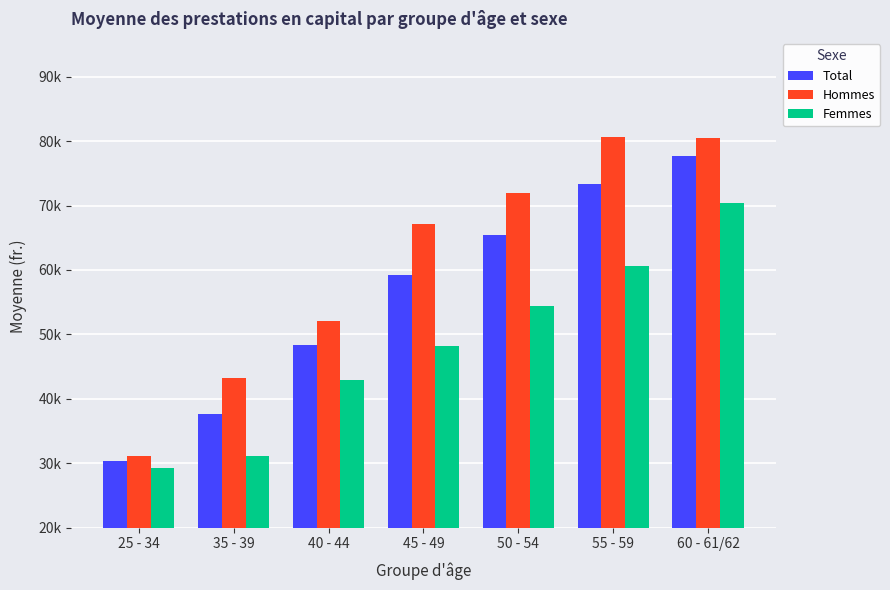

Reading left to right, transcribe all the data shown in this chart.

Total: 25 - 34=30286.6	35 - 39=37711.2	40 - 44=48349.9	45 - 49=59223.0	50 - 54=65418.7	55 - 59=73359.0	60 - 61/62=77752.5
Hommes: 25 - 34=31114.4	35 - 39=43262.4	40 - 44=52107.8	45 - 49=67151.9	50 - 54=71888.4	55 - 59=80659.9	60 - 61/62=80459.6
Femmes: 25 - 34=29299.5	35 - 39=31077.6	40 - 44=42971.7	45 - 49=48147.7	50 - 54=54422.1	55 - 59=60665.1	60 - 61/62=70430.8